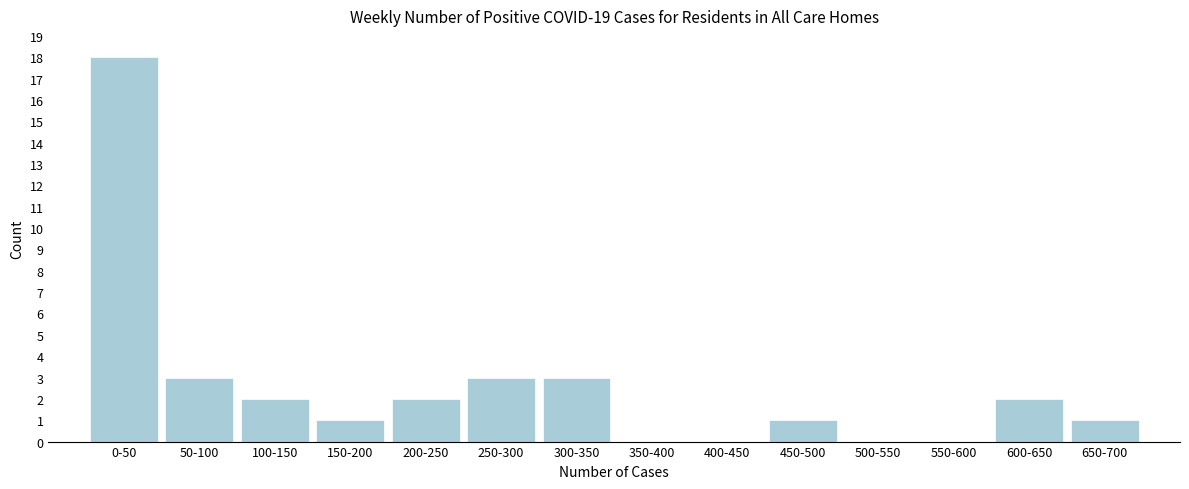

Reading right to left, extract all data points from this chart.

650-700=1	600-650=2	550-600=0	500-550=0	450-500=1	400-450=0	350-400=0	300-350=3	250-300=3	200-250=2	150-200=1	100-150=2	50-100=3	0-50=18